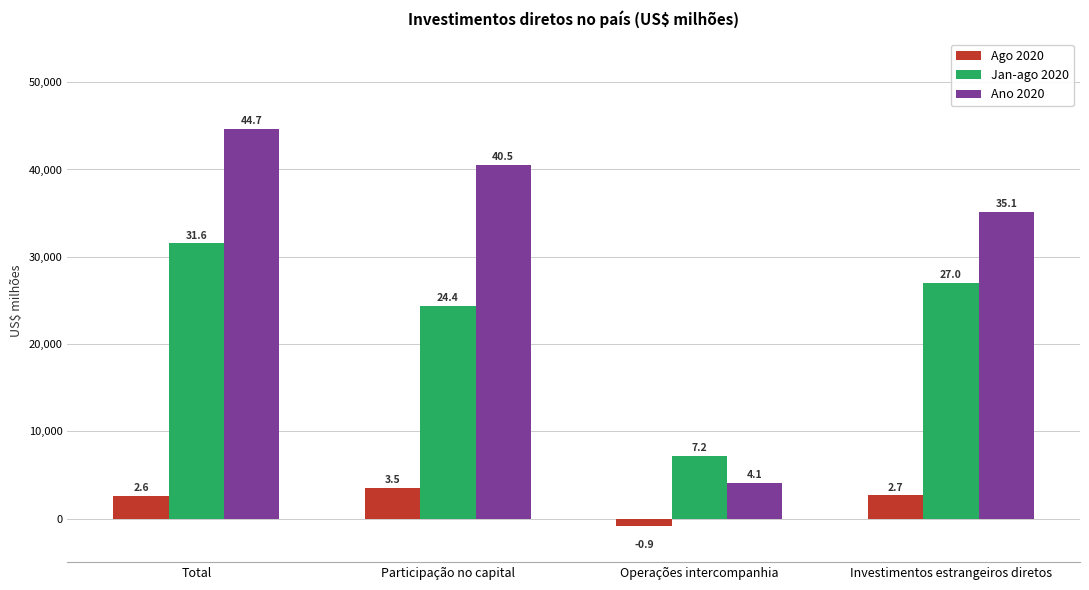

True or false: Jan-ago 2020 has a value of 31550.4 at Total.

True